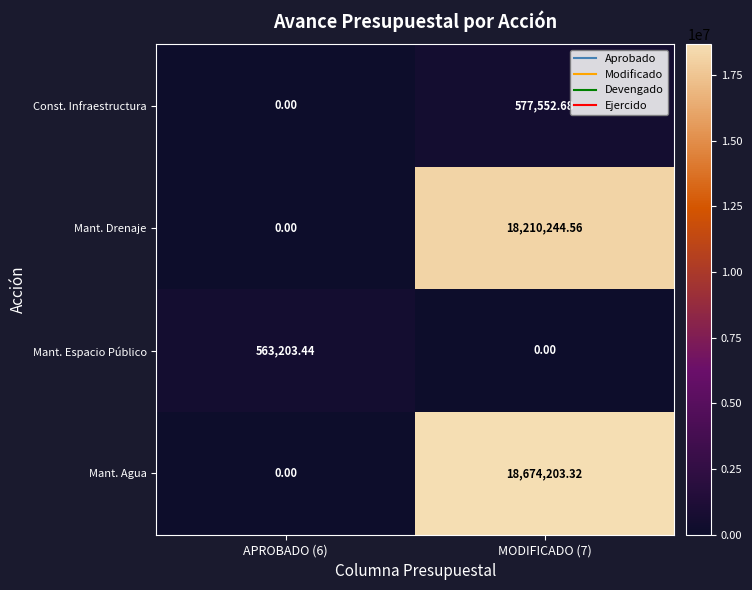

Which series has the widest spread of values?

Mant. Agua